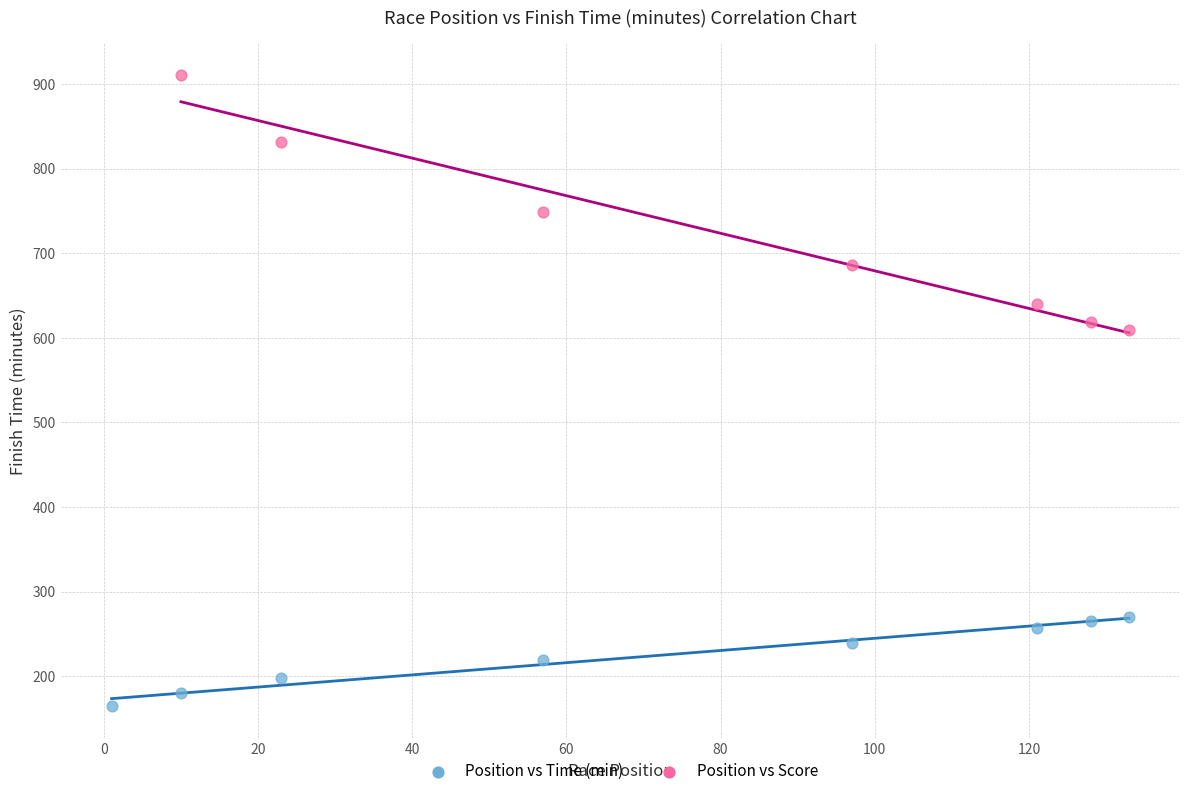

What are all the series names shown in the legend?

Position vs Time (min), Position vs Score